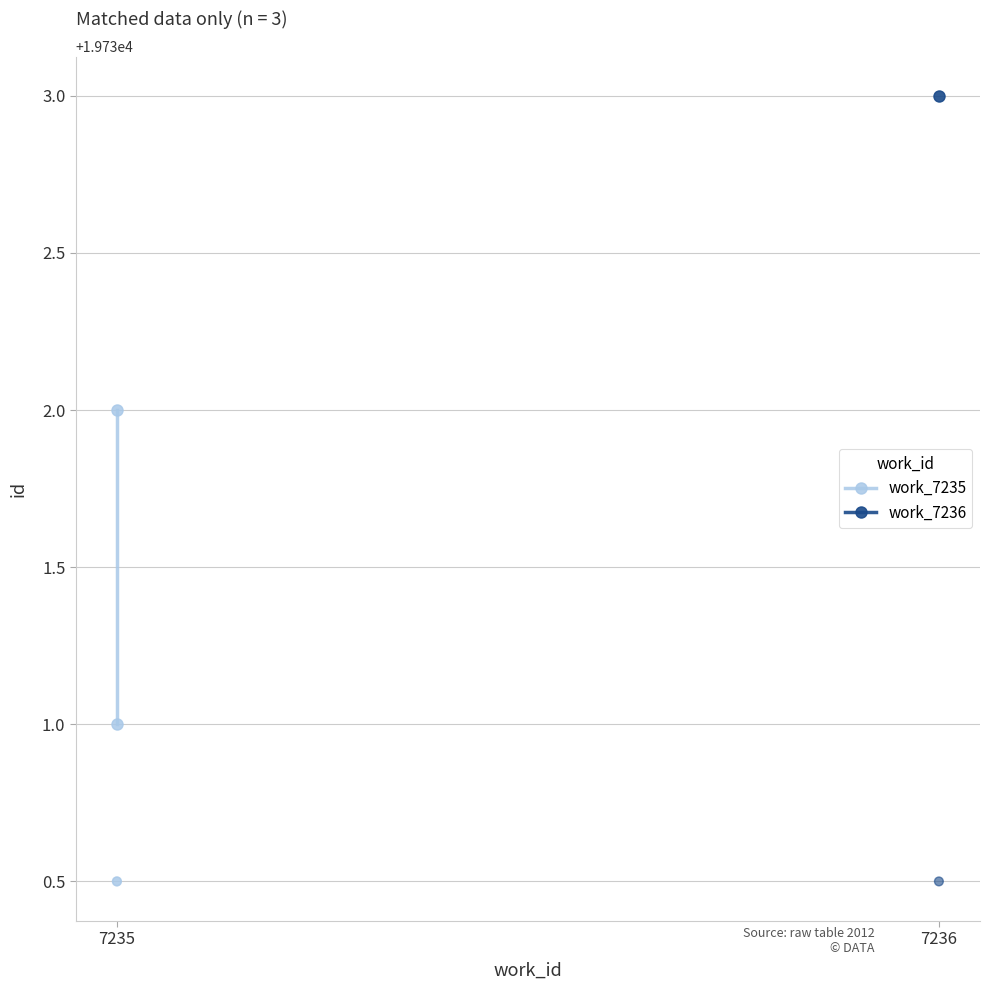

What is the ratio of the value at 7236 to the value at 7235?

1.0